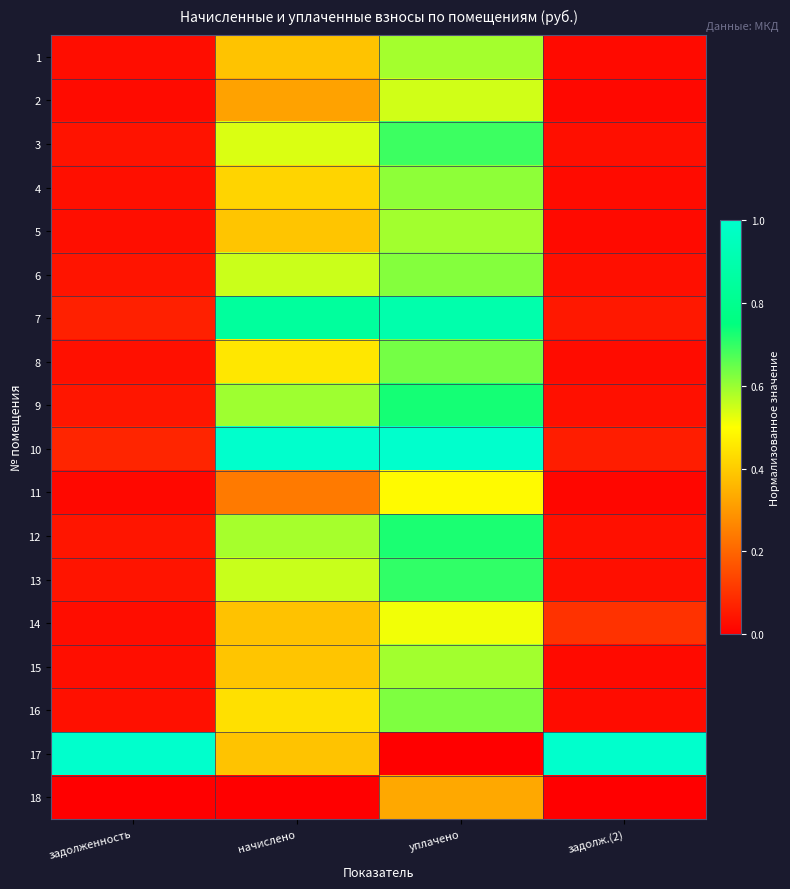

Reading right to left, what are all the values shown in this chart?

1: задолж.(2)=0.0	уплачено=0.6	начислено=0.4	задолженность=0.0
2: задолж.(2)=0.0	уплачено=0.5	начислено=0.3	задолженность=0.0
3: задолж.(2)=0.0	уплачено=0.7	начислено=0.5	задолженность=0.0
4: задолж.(2)=0.0	уплачено=0.6	начислено=0.4	задолженность=0.0
5: задолж.(2)=0.0	уплачено=0.6	начислено=0.4	задолженность=0.0
6: задолж.(2)=0.0	уплачено=0.6	начислено=0.6	задолженность=0.0
7: задолж.(2)=0.0	уплачено=0.9	начислено=0.8	задолженность=0.1
8: задолж.(2)=0.0	уплачено=0.6	начислено=0.5	задолженность=0.0
9: задолж.(2)=0.0	уплачено=0.7	начислено=0.6	задолженность=0.0
10: задолж.(2)=0.1	уплачено=1.0	начислено=1.0	задолженность=0.1
11: задолж.(2)=0.0	уплачено=0.5	начислено=0.2	задолженность=0.0
12: задолж.(2)=0.0	уплачено=0.7	начислено=0.6	задолженность=0.0
13: задолж.(2)=0.0	уплачено=0.7	начислено=0.6	задолженность=0.0
14: задолж.(2)=0.1	уплачено=0.5	начислено=0.4	задолженность=0.0
15: задолж.(2)=0.0	уплачено=0.6	начислено=0.4	задолженность=0.0
16: задолж.(2)=0.0	уплачено=0.6	начислено=0.4	задолженность=0.0
17: задолж.(2)=1.0	уплачено=0.0	начислено=0.4	задолженность=1.0
18: задолж.(2)=0.0	уплачено=0.3	начислено=0.0	задолженность=0.0